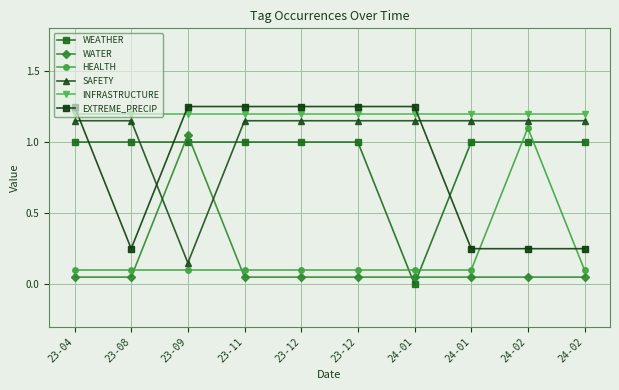

At which label does WEATHER reach its minimum?

24-01